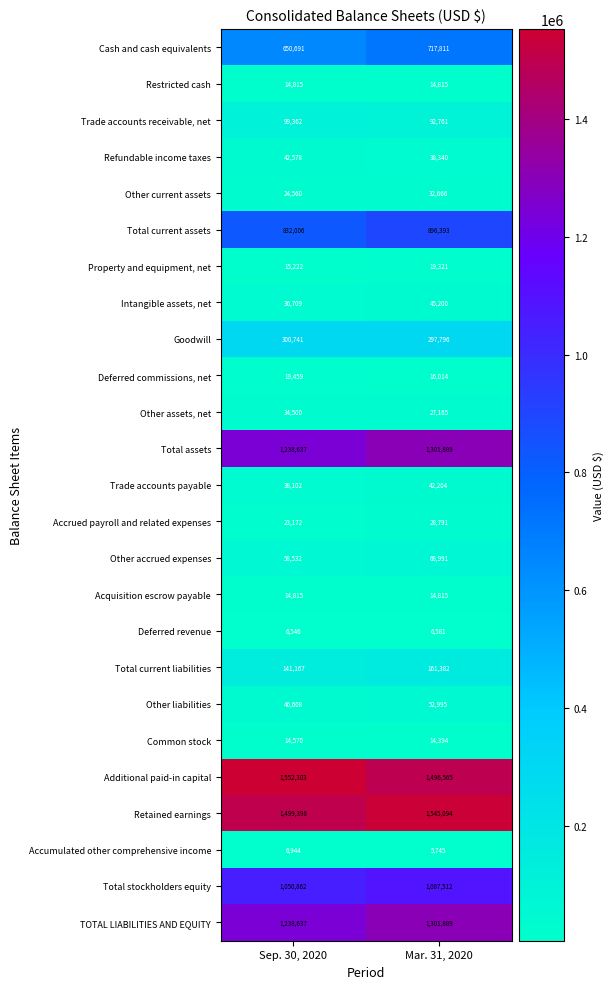

At which category does the chart reach its minimum across all series?

Mar. 31, 2020